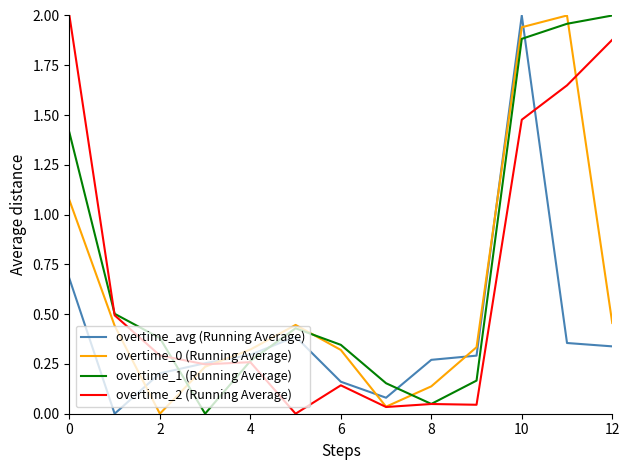

After their last crossing, which series has the higher values: overtime_1 (Running Average) or overtime_avg (Running Average)?

overtime_1 (Running Average)